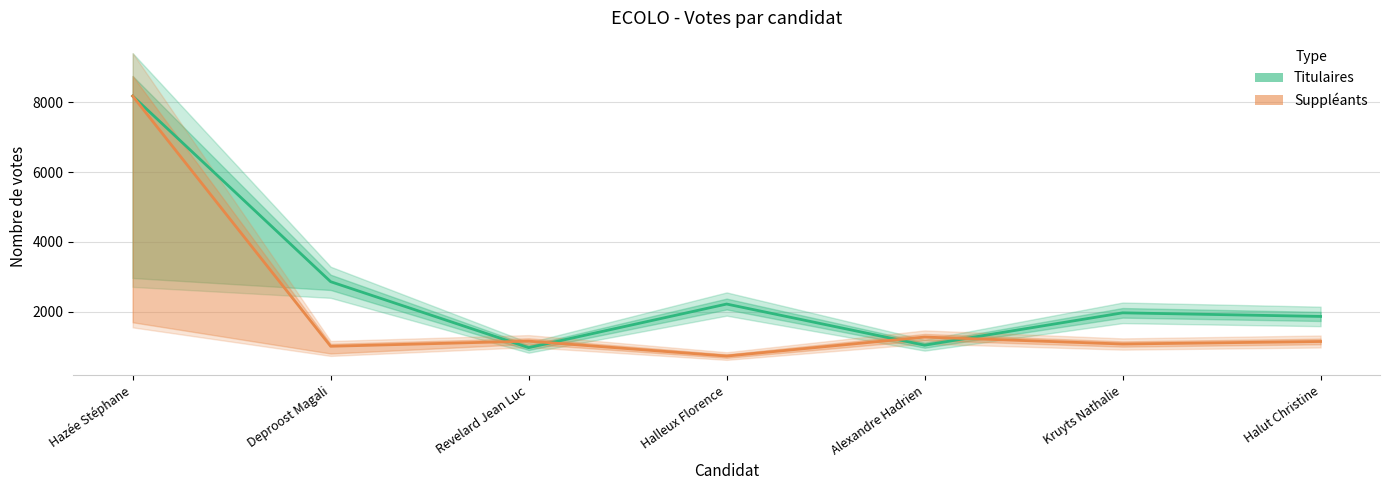

Which category has the lowest value in the Suppléants central series?

Halleux Florence